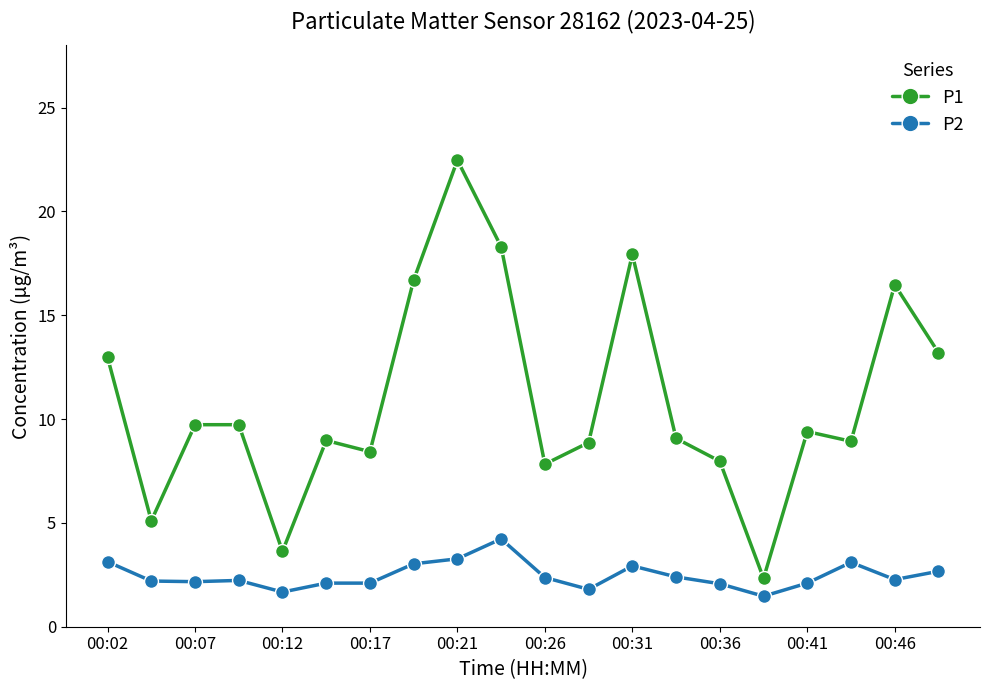

List the series in order of their overall mean, highest first.

P1, P2